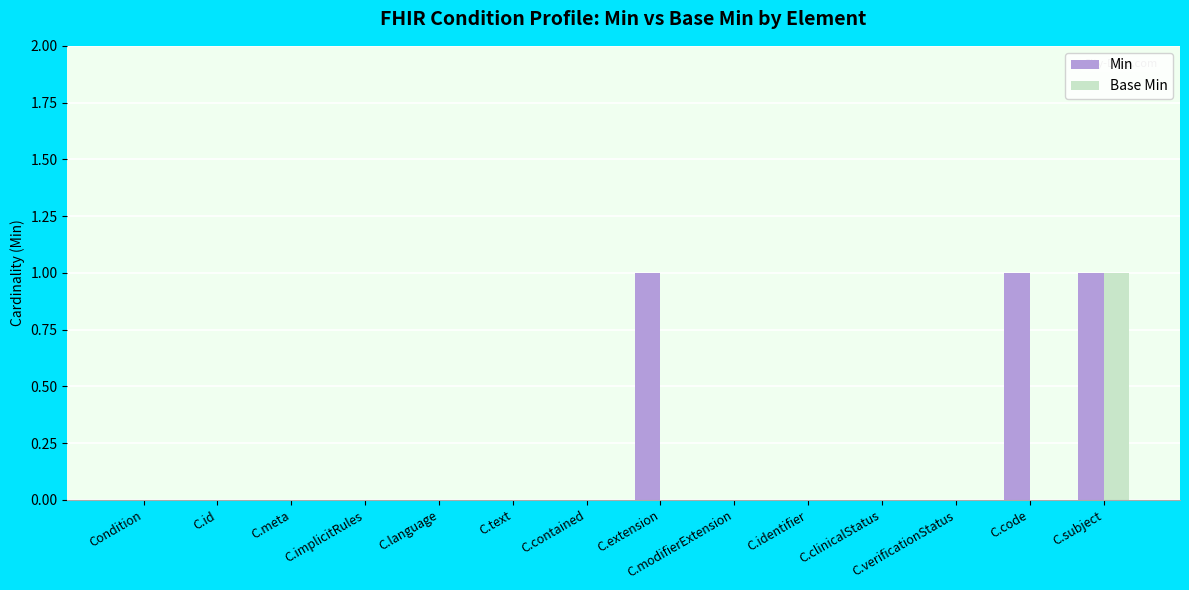

Reading left to right, extract all data points from this chart.

Min: 0	0	0	0	0	0	0	1	0	0	0	0	1	1
Base Min: 0	0	0	0	0	0	0	0	0	0	0	0	0	1